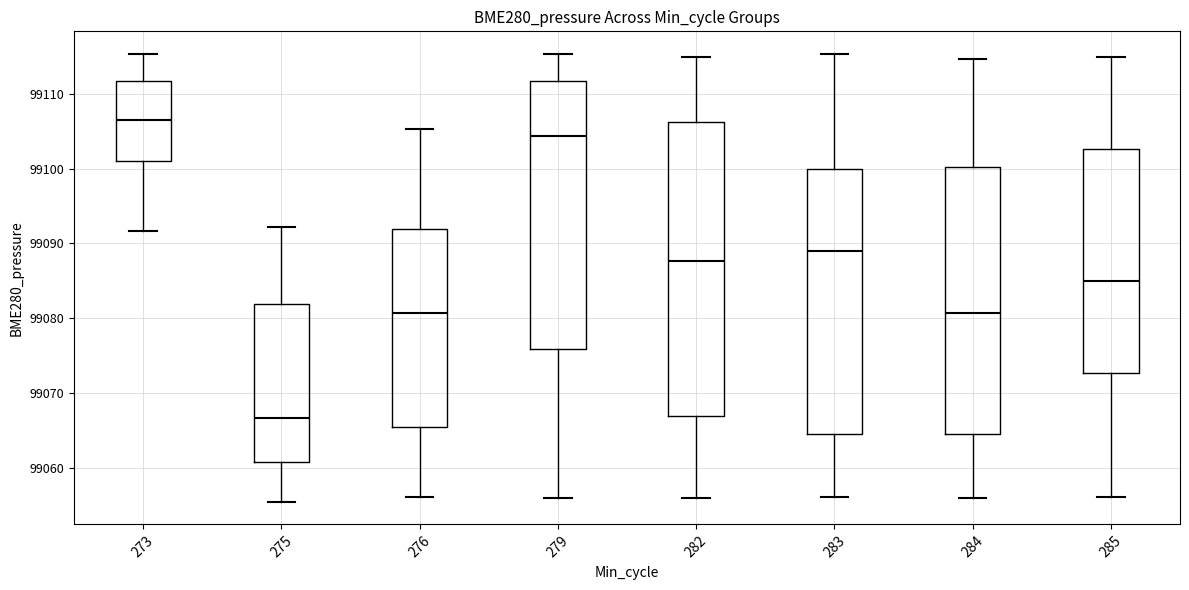

Which box's median line is the lowest?

275